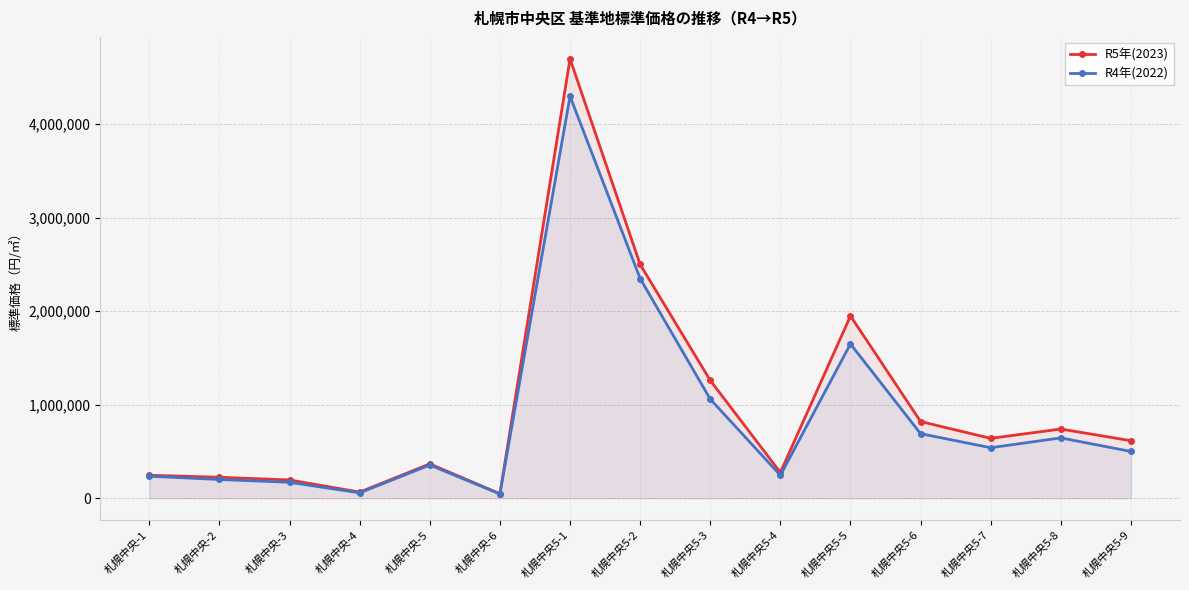

How many data points in R4年(2022) are less than 500000?

7